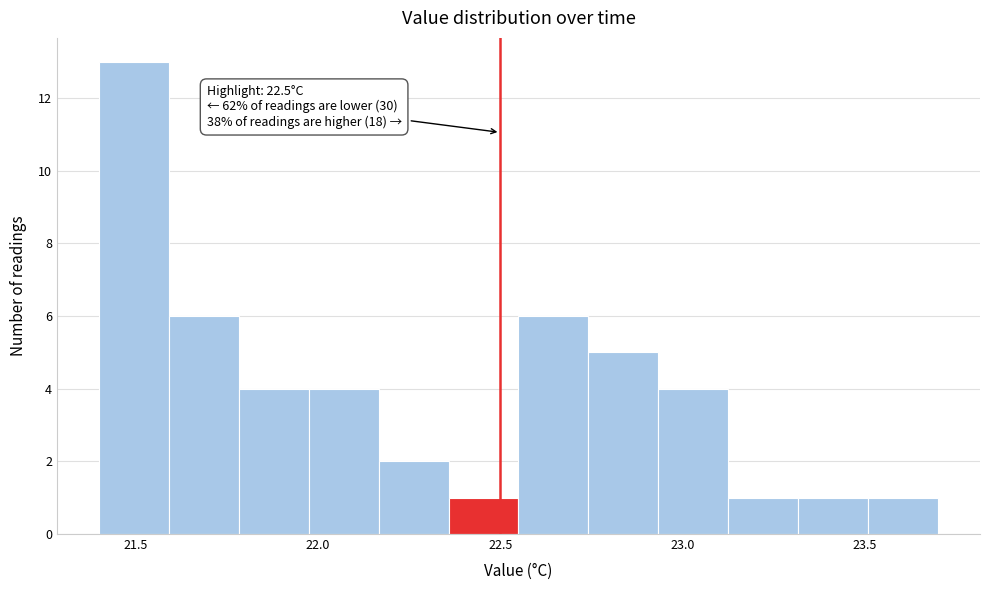

Around what value on the x-axis is the tallest bar? Give the approximate position of its centre, as read against the axis.

21.50